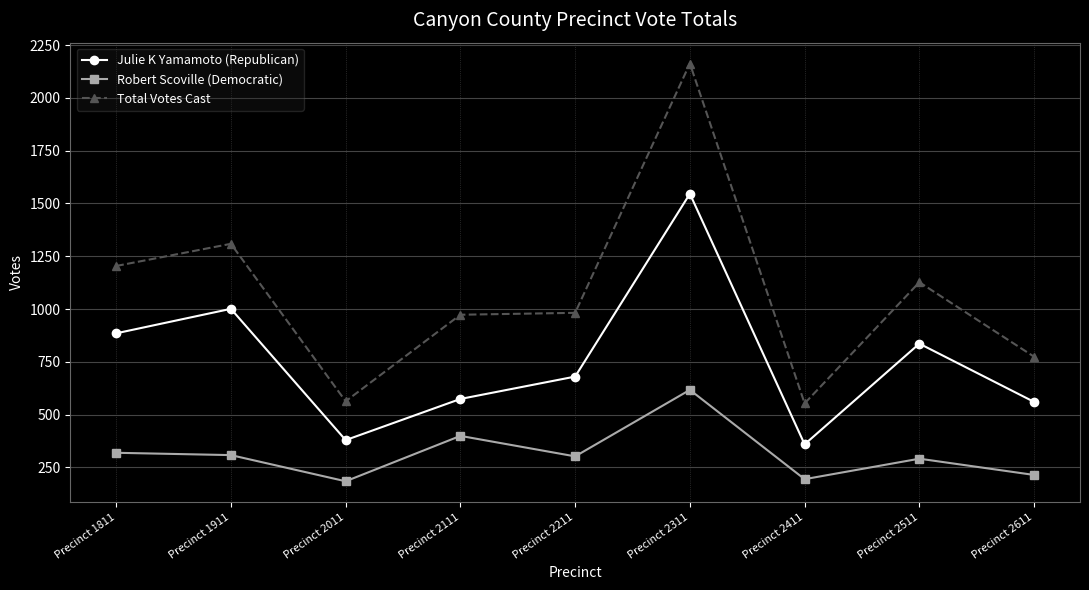

True or false: Robert Scoville (Democratic) and Total Votes Cast cross at least once.

False